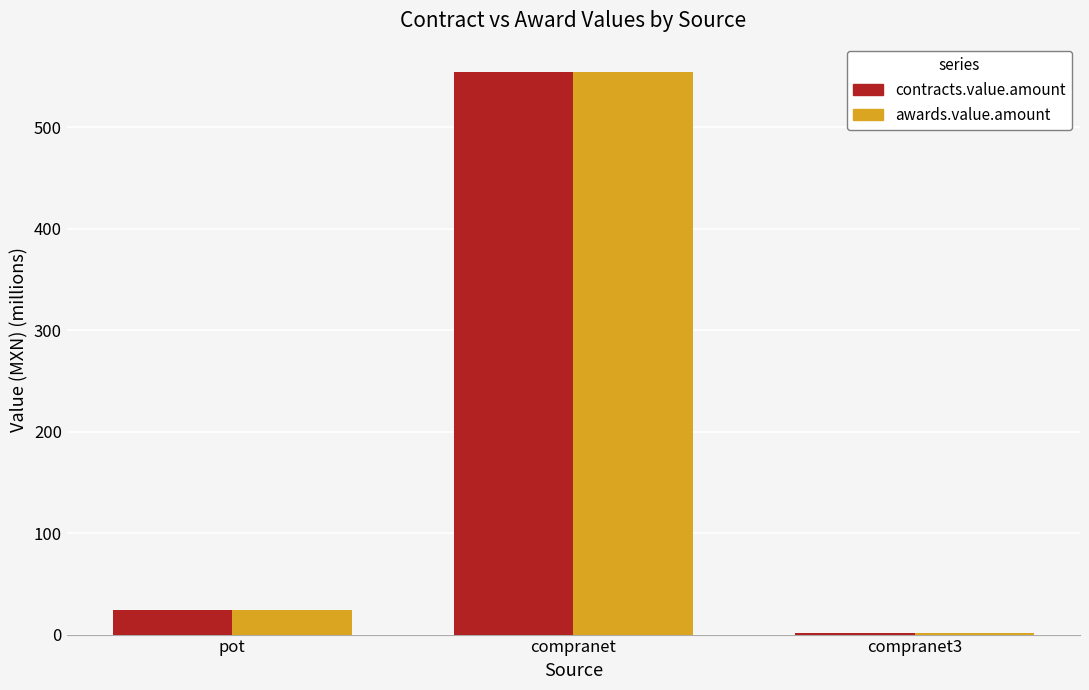

Which category has the lowest value in the awards.value.amount series?

compranet3